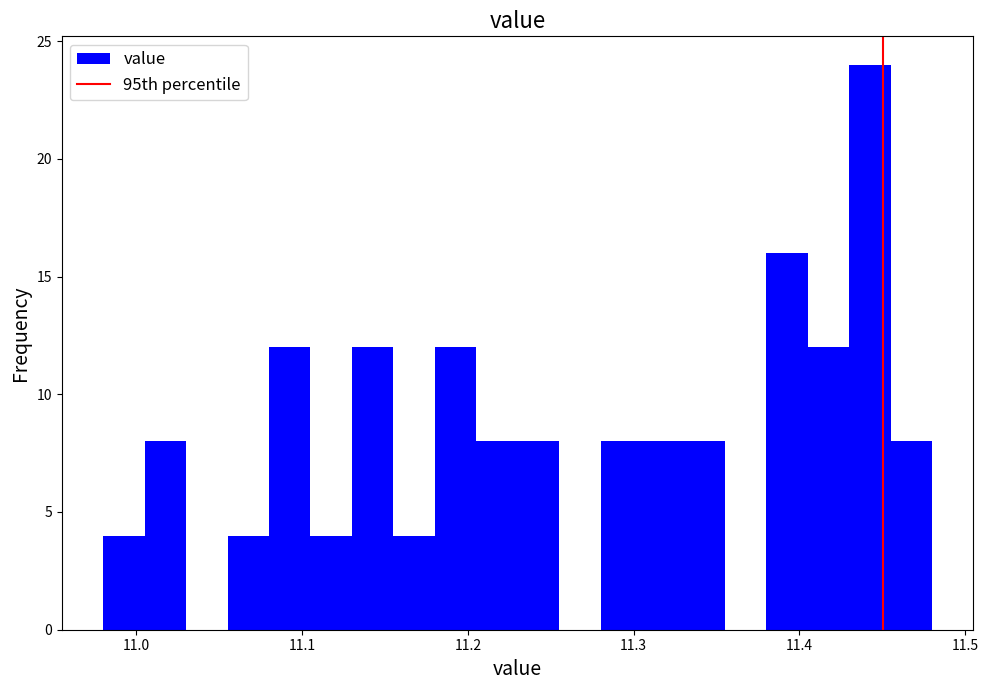

Read against the x-axis, roughly where is the centre of the tallest bar?

11.44